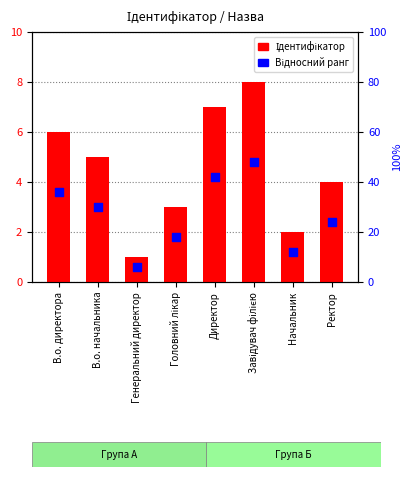

What are all the series names shown in the legend?

Ідентифікатор, Відносний ранг